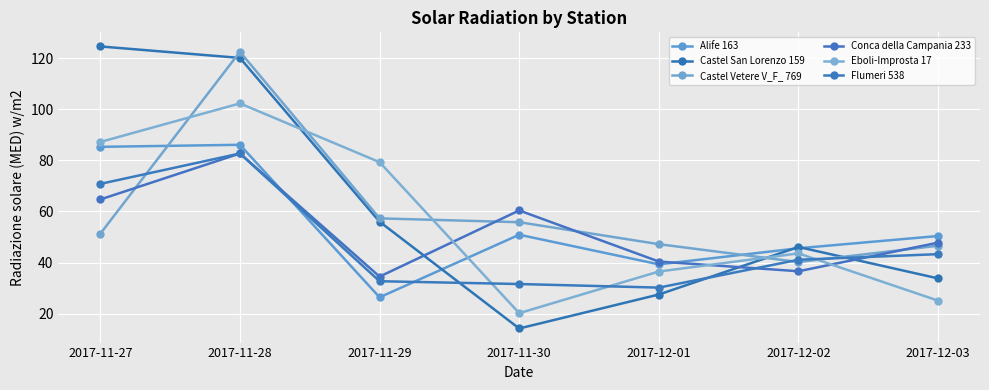

Reading left to right, list all the values displayed in this chart.

Alife 163: 2017-11-27=85.3	2017-11-28=86.1	2017-11-29=26.4	2017-11-30=50.9	2017-12-01=39.3	2017-12-02=45.6	2017-12-03=50.4
Castel San Lorenzo 159: 2017-11-27=124.6	2017-11-28=120.1	2017-11-29=56.0	2017-11-30=14.2	2017-12-01=27.5	2017-12-02=46.1	2017-12-03=33.8
Castel Vetere V_F_ 769: 2017-11-27=51.3	2017-11-28=122.5	2017-11-29=57.3	2017-11-30=55.8	2017-12-01=47.2	2017-12-02=40.2	2017-12-03=46.6
Conca della Campania 233: 2017-11-27=64.7	2017-11-28=82.7	2017-11-29=34.5	2017-11-30=60.4	2017-12-01=40.4	2017-12-02=36.6	2017-12-03=47.8
Eboli-Improsta 17: 2017-11-27=87.2	2017-11-28=102.3	2017-11-29=79.3	2017-11-30=20.2	2017-12-01=36.5	2017-12-02=43.6	2017-12-03=25.1
Flumeri 538: 2017-11-27=70.8	2017-11-28=82.7	2017-11-29=32.7	2017-11-30=31.6	2017-12-01=30.2	2017-12-02=41.1	2017-12-03=43.3